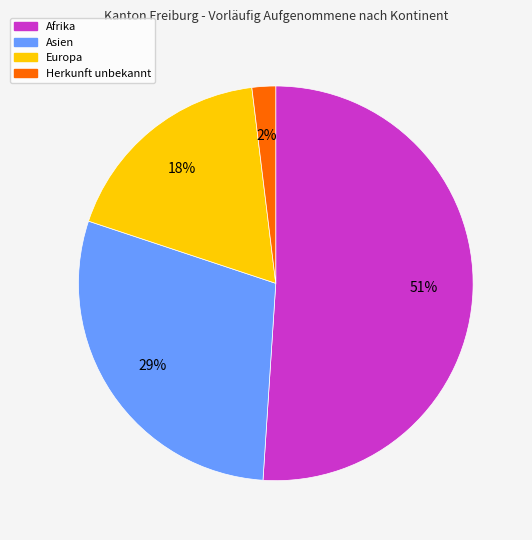

How many slices are in this pie chart?

4